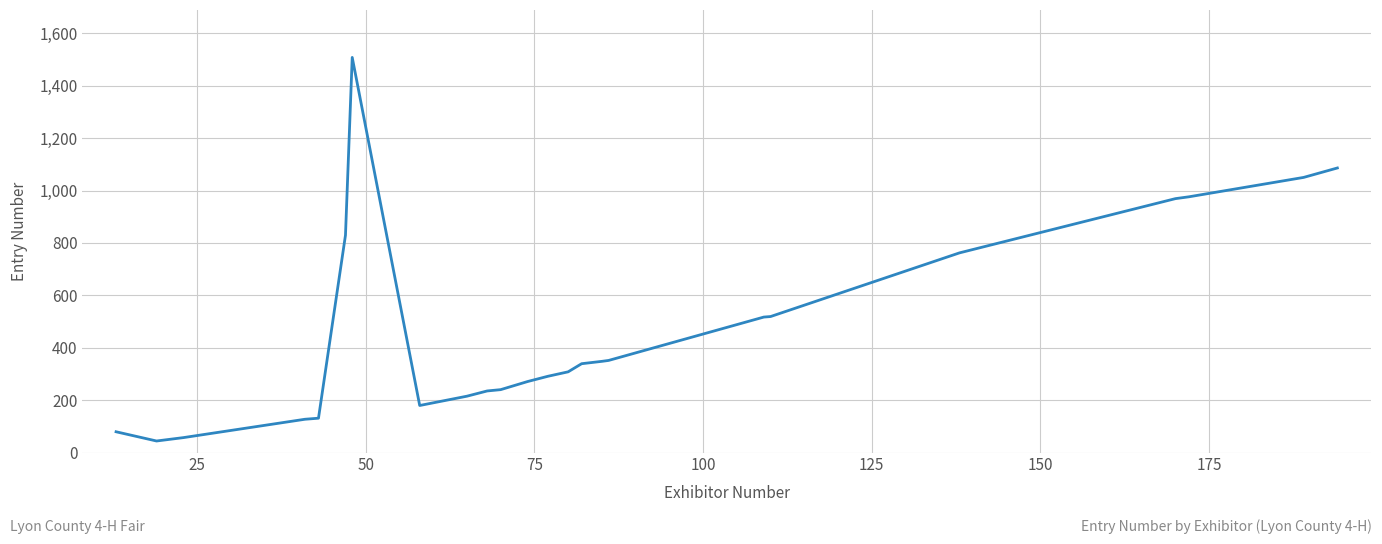

What is the maximum value shown in the chart?

1508.0